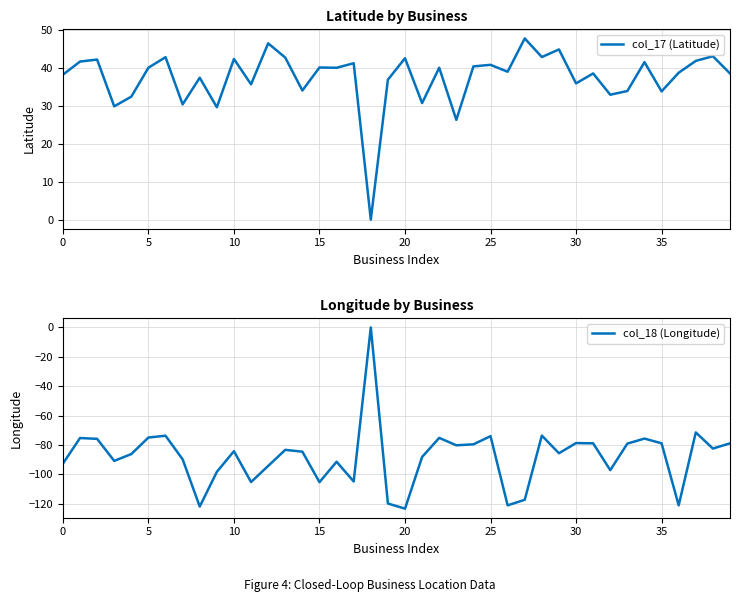

What is the sum of all col_18 (Longitude) values?

-3512.1